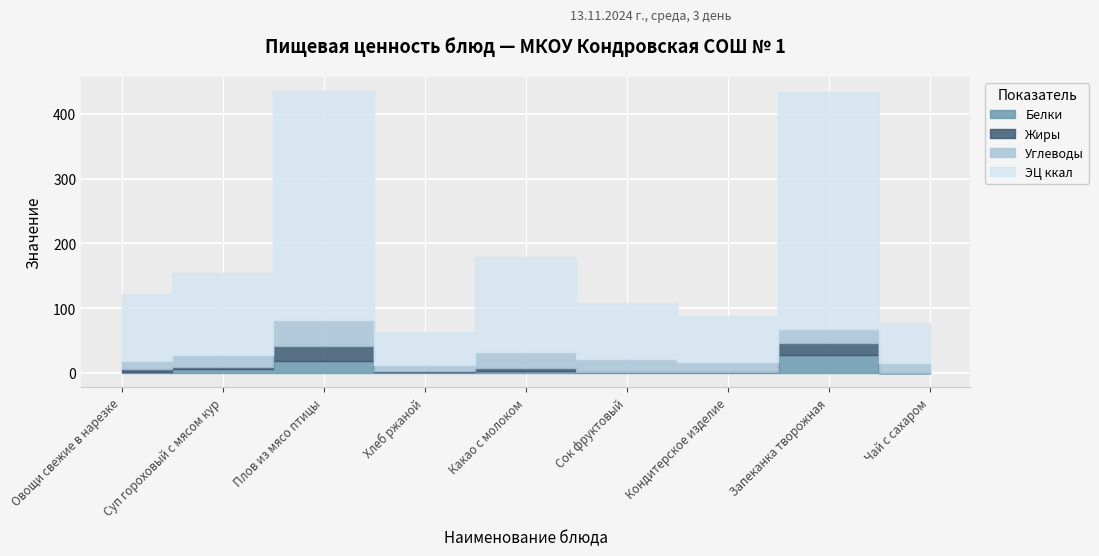

What are all the series names shown in the legend?

Белки, Жиры, Углеводы, ЭЦ ккал